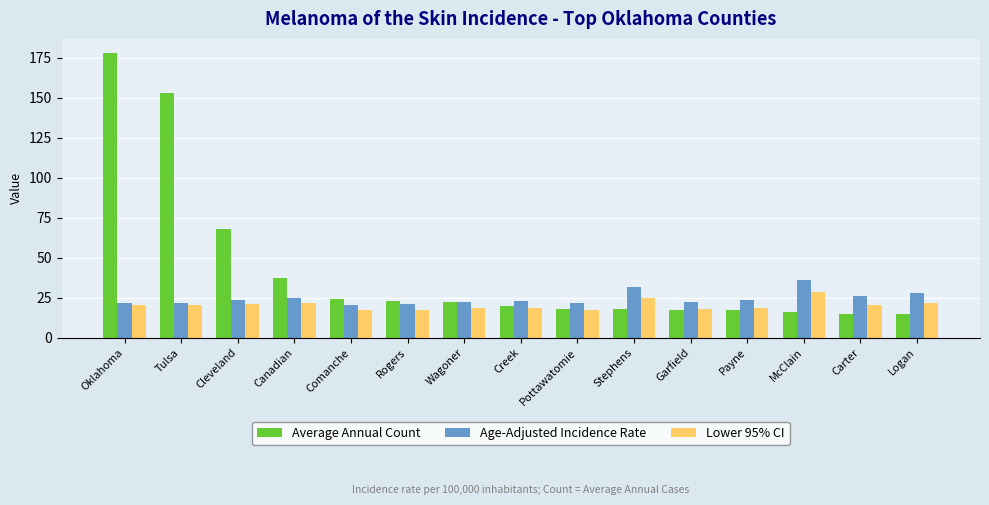

At which label does Average Annual Count reach its peak?

Oklahoma